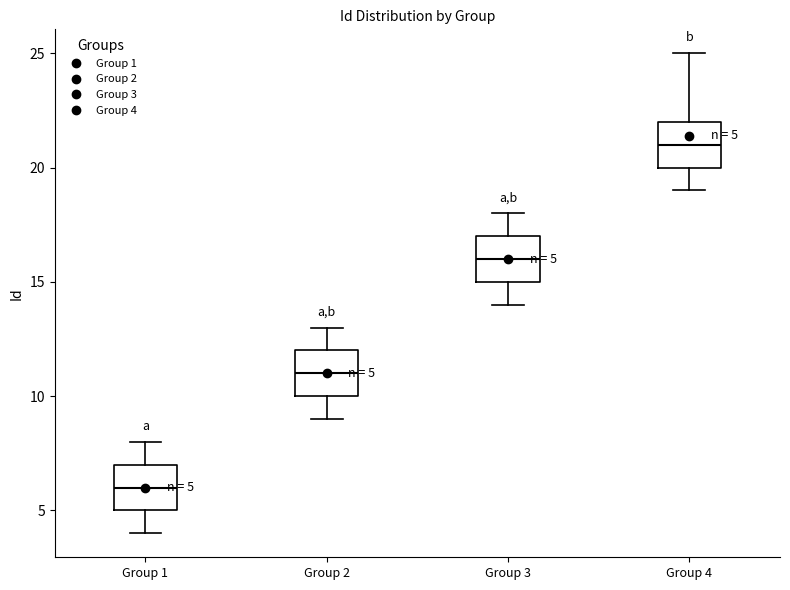

Which box has the lowest median line?

Group 1